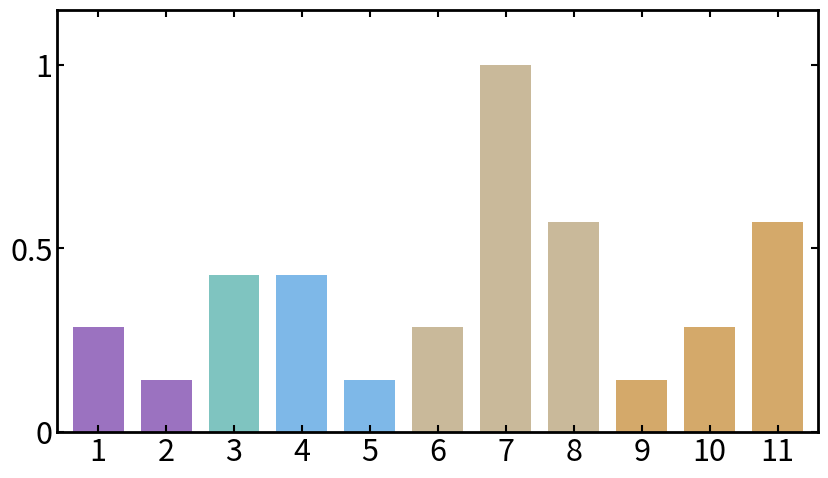

How many values are between 0 and 1?

11